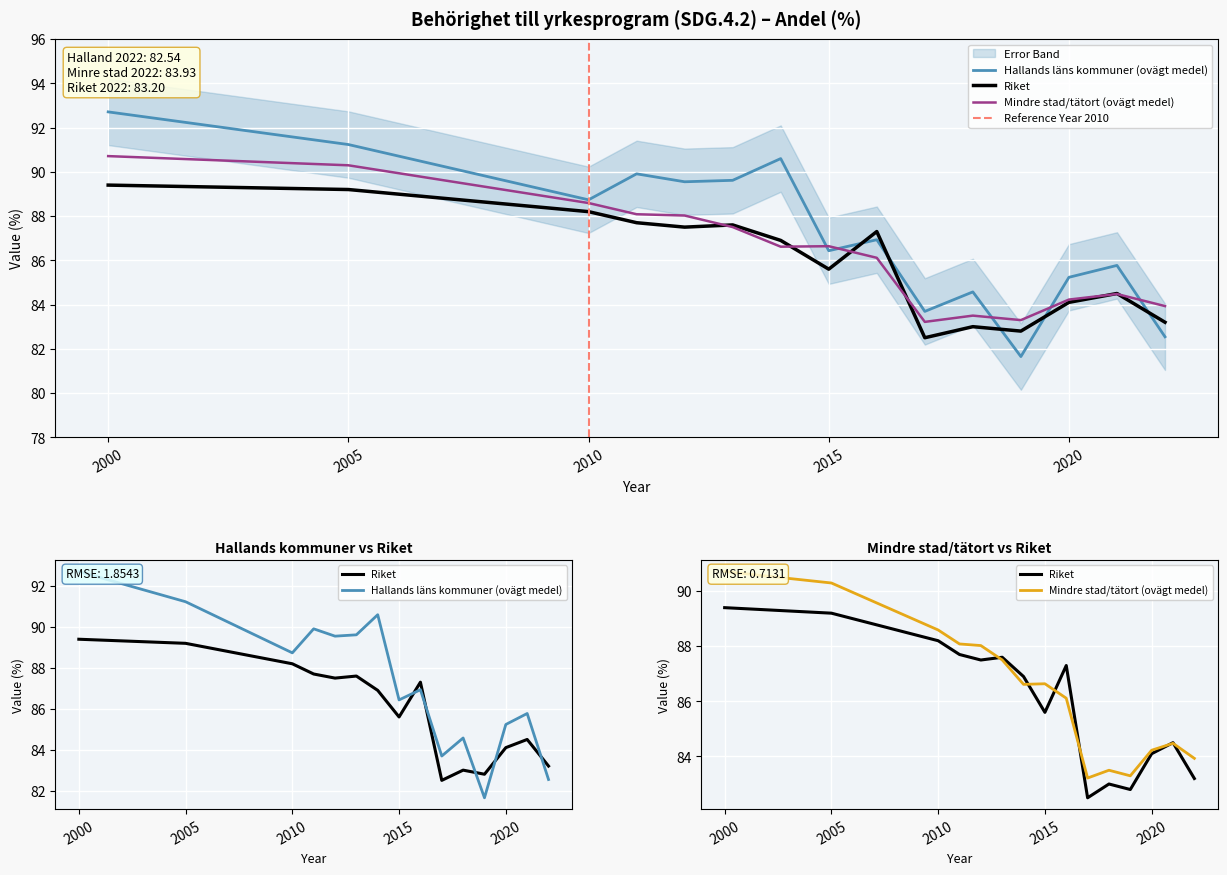

True or false: Riket has more than 0 points higher than both neighbors.

True